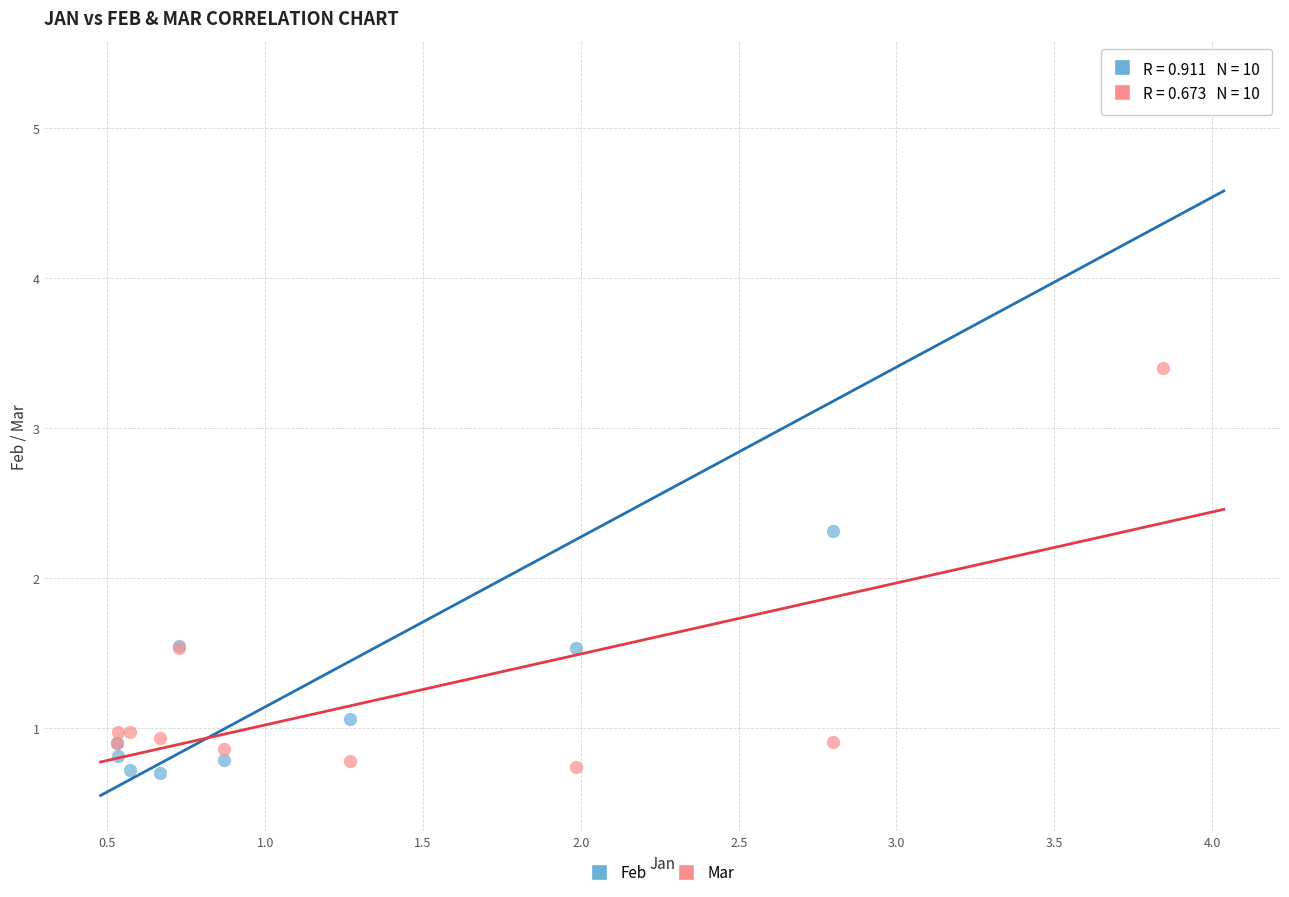

What are all the series names shown in the legend?

Feb, Mar